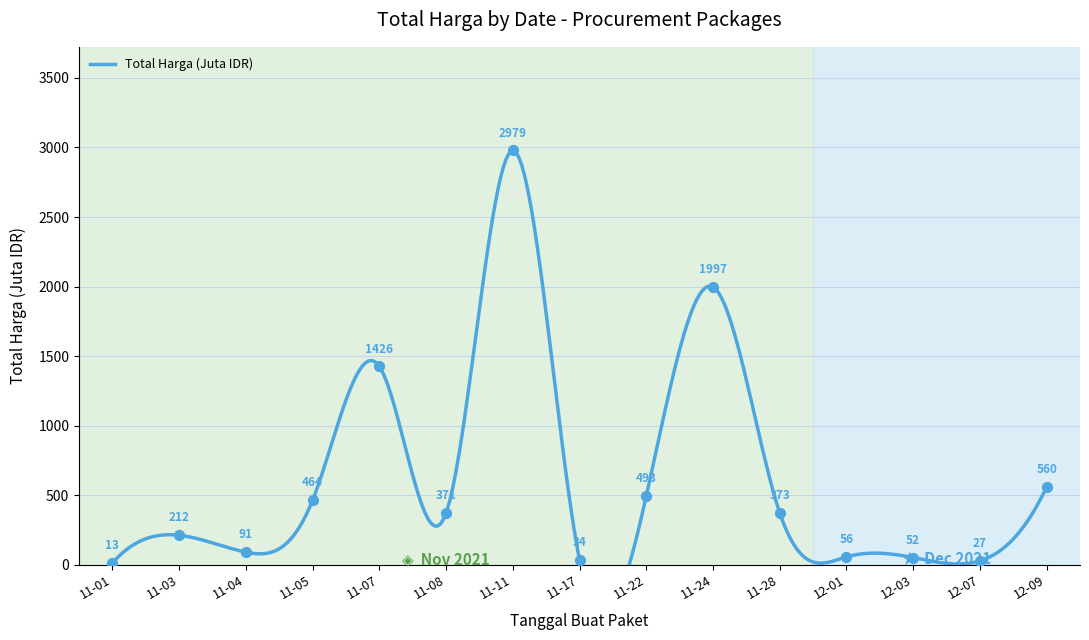

What is the ratio of the value at 12-07 to the value at 11-17?

0.8